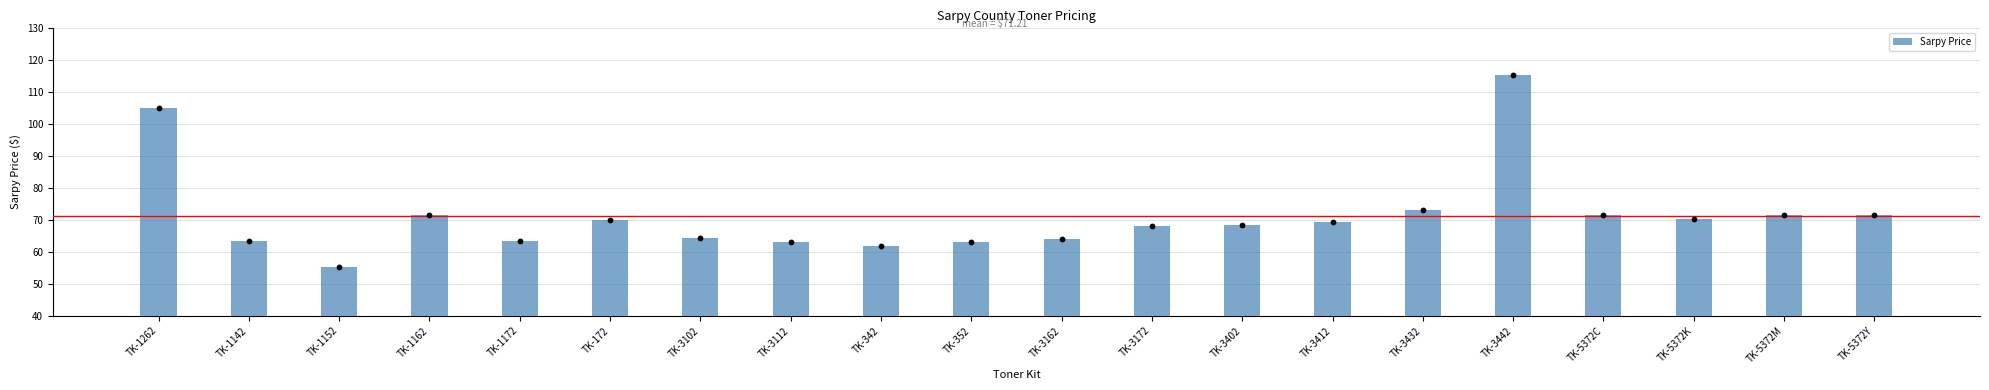

Between TK-172 and TK-1262, which is larger?

TK-1262